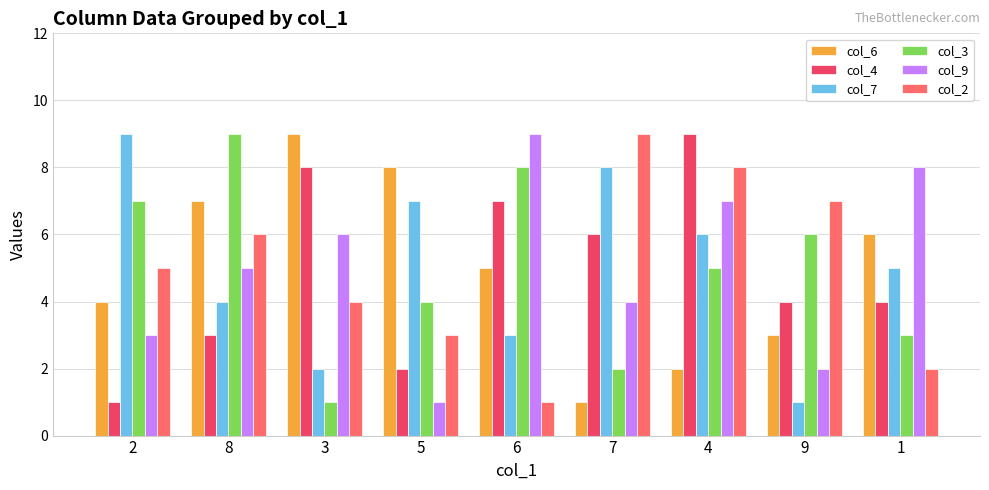

What is the maximum value shown in the chart?

9